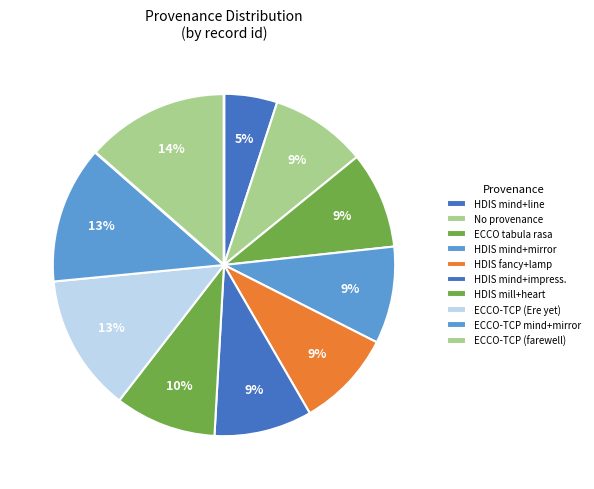

How many slices are in this pie chart?

10